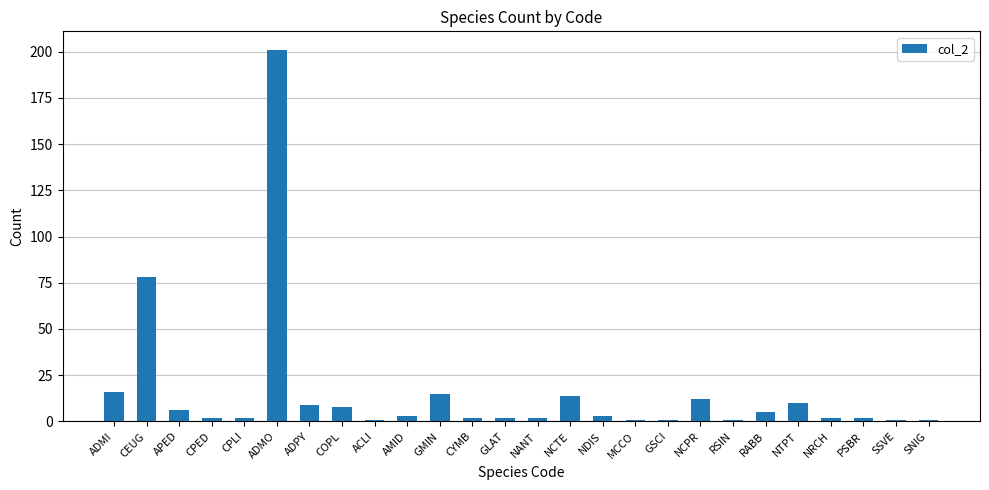

Count the number of data series in this chart.

1